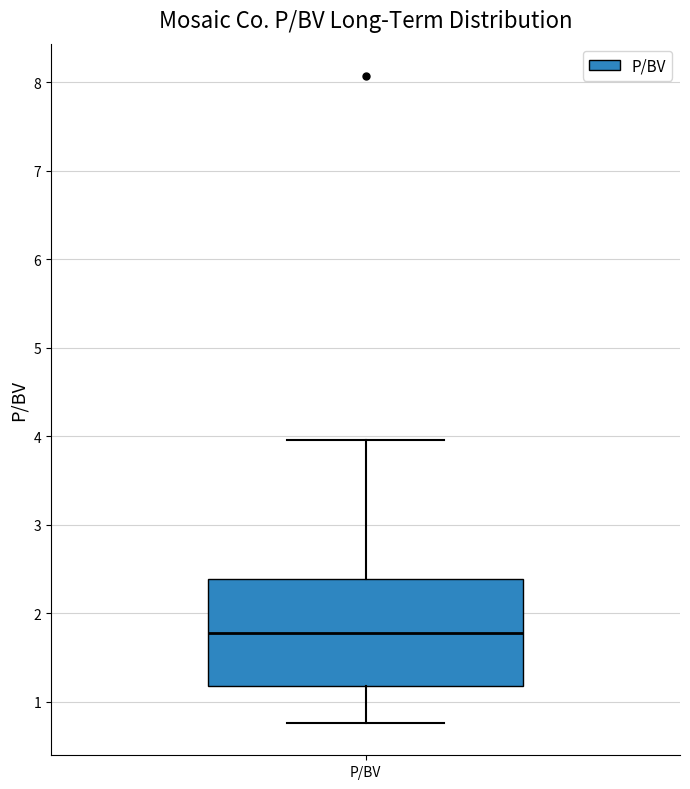

Where does the lower whisker of the box for P/BV end on the y-axis? The values are not printed on the chart, so give them approximately, as read against the axis.

0.8